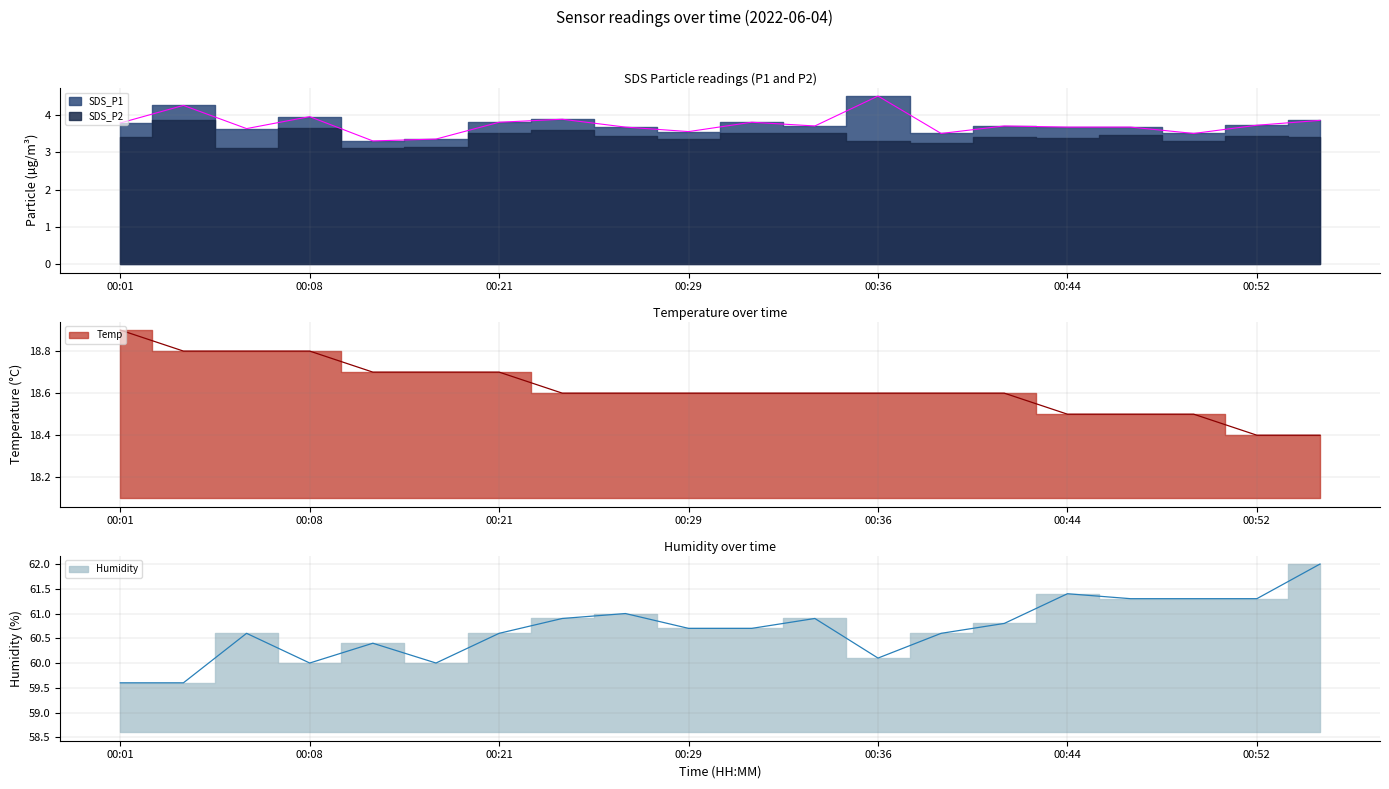

Which series has the widest spread of values?

Humidity